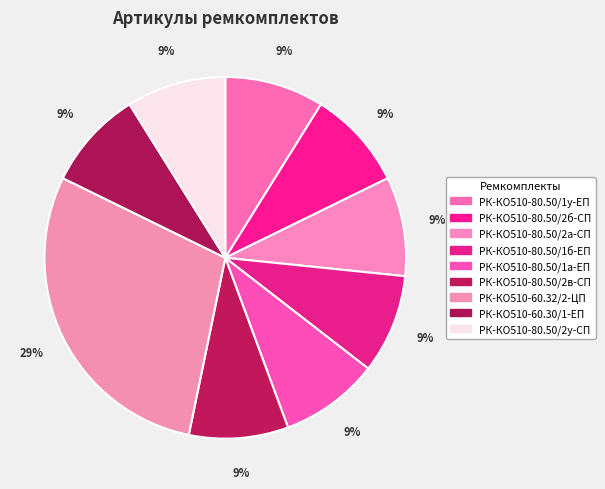

What is the smallest slice in the pie chart?

РК-КО510-60.30/1-ЕП